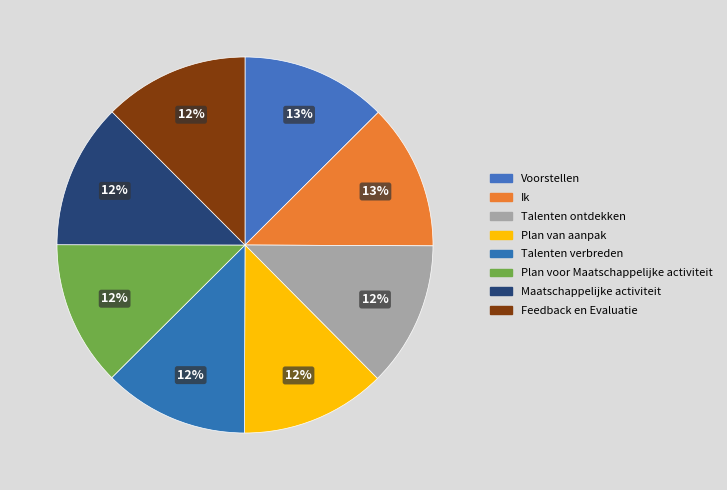

Count the number of slices in the pie.

8